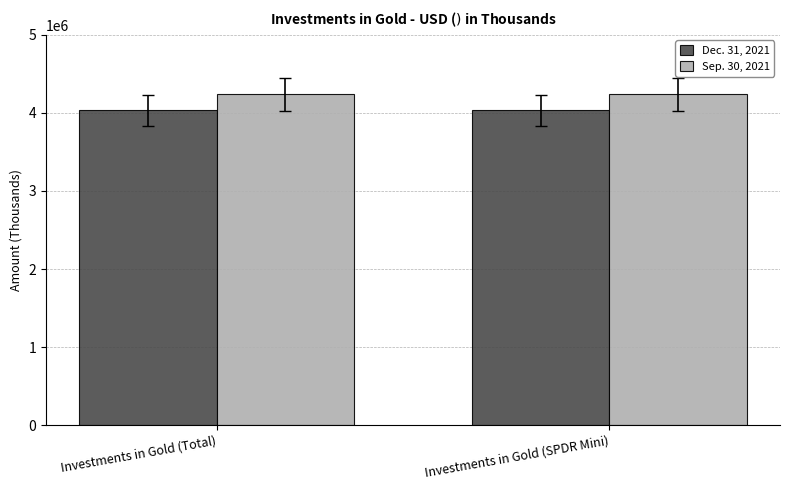

How many bars are there in total?

4